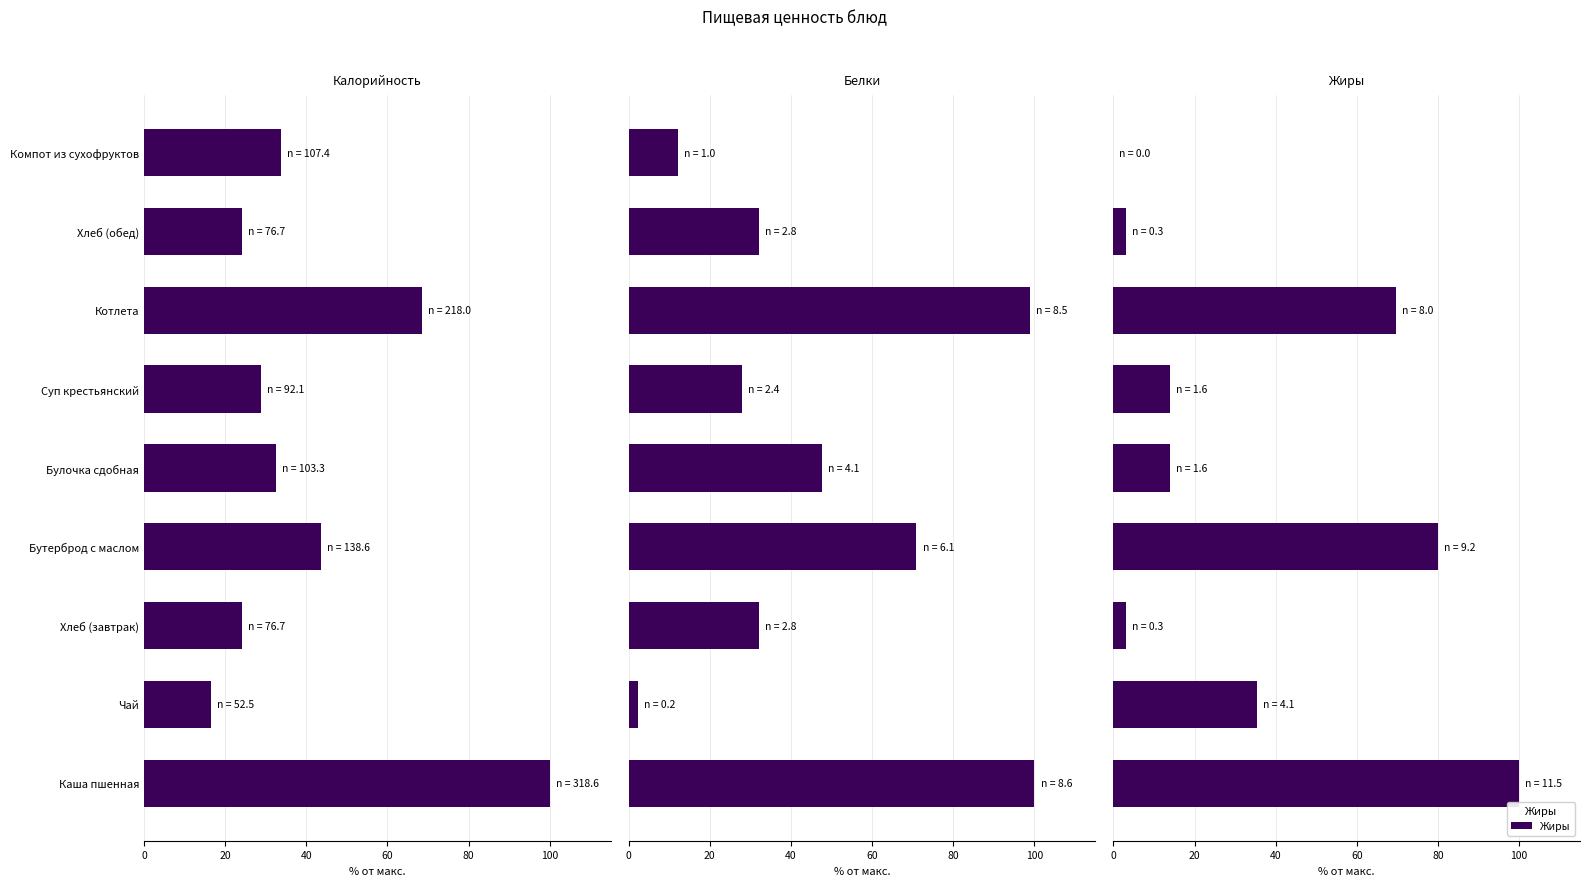

Between Каша пшенная and Компот из сухофруктов, which series saw the biggest shift?

Жиры